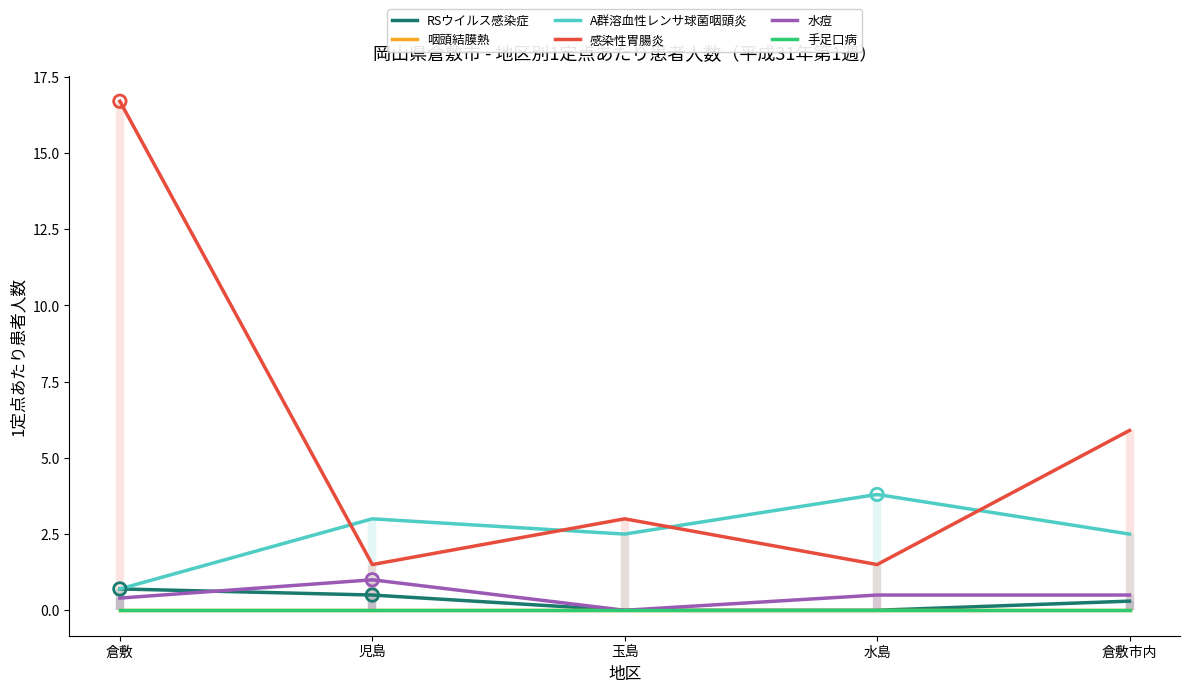

What are all the series names shown in the legend?

RSウイルス感染症, 咽頭結膜熱, A群溶血性レンサ球菌咽頭炎, 感染性胃腸炎, 水痘, 手足口病